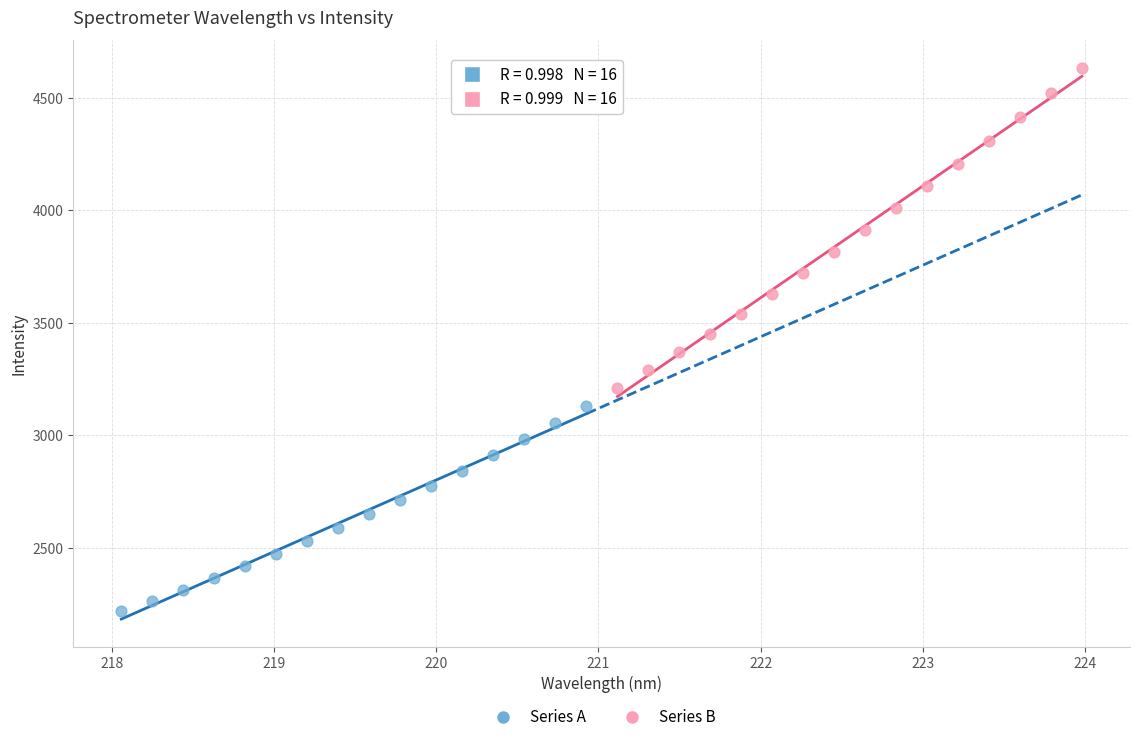

Which series reaches the minimum Y coordinate?

Series A